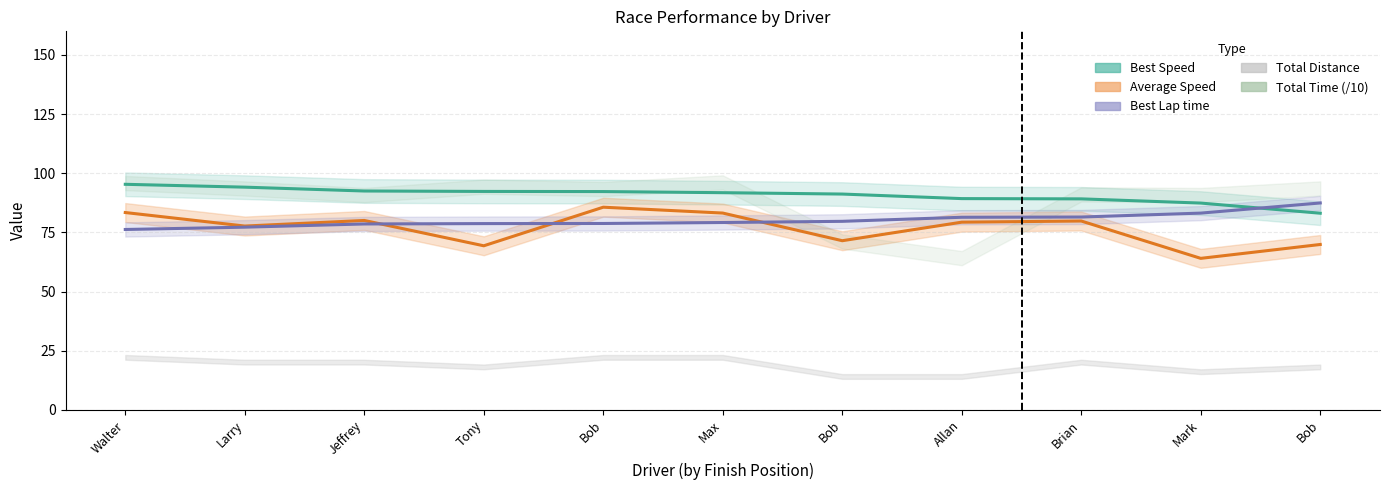

Which series has the largest total across all categories?

Best Speed